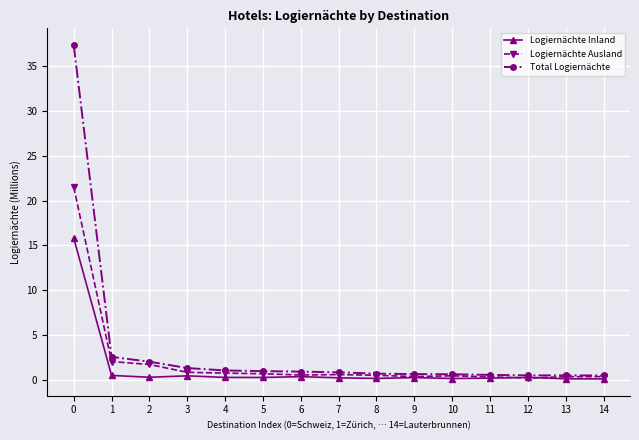

What are all the series names shown in the legend?

Logiernächte Inland, Logiernächte Ausland, Total Logiernächte